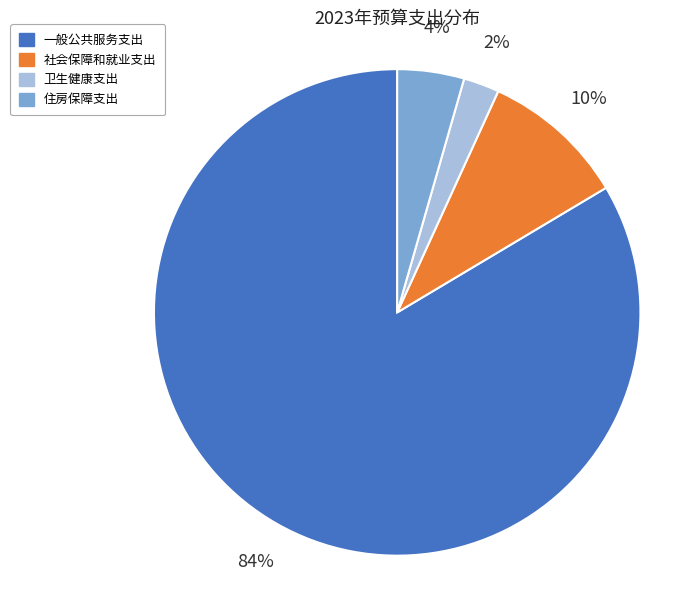

Count the number of slices in the pie.

4